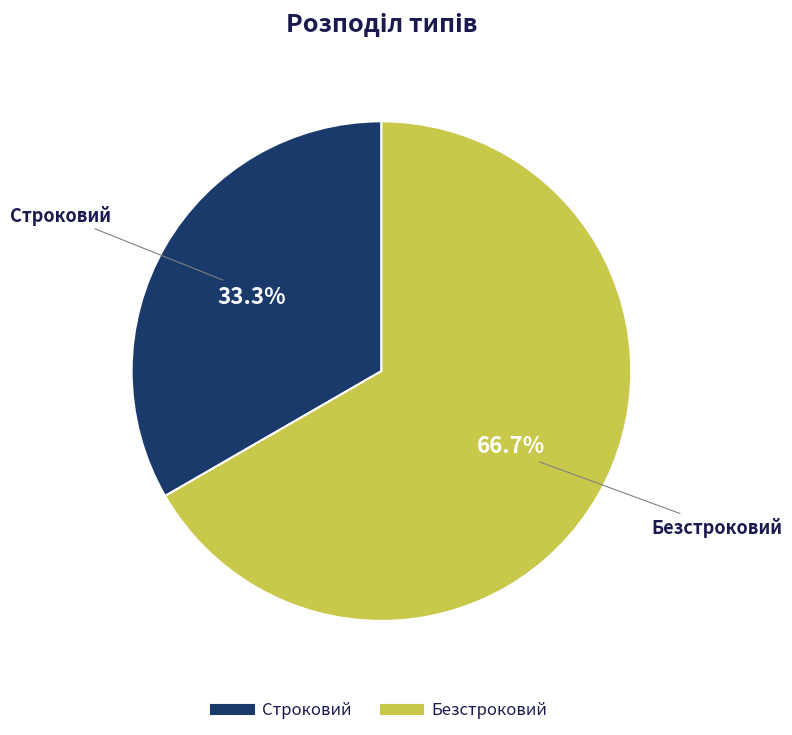

Approximately how many times larger is the value at Строковий compared to Безстроковий?

0.5